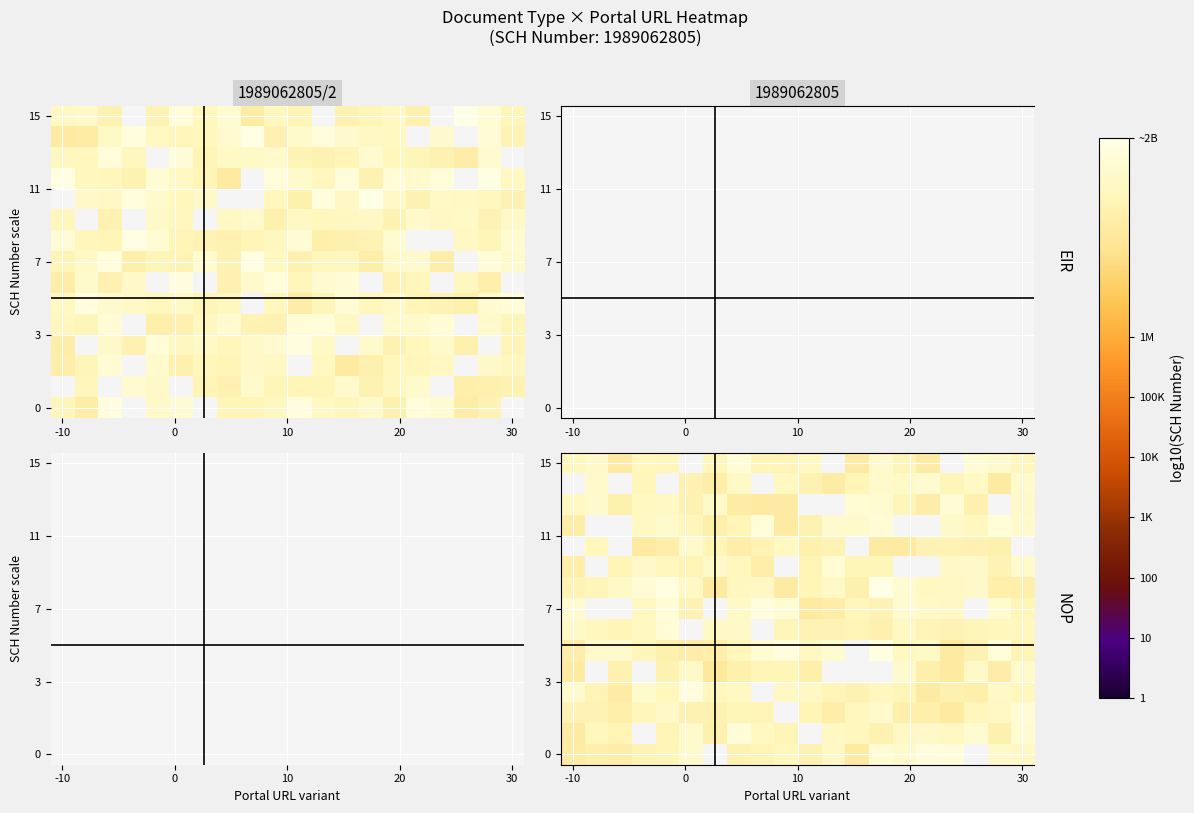

At which category is the sum across all series the highest?

7